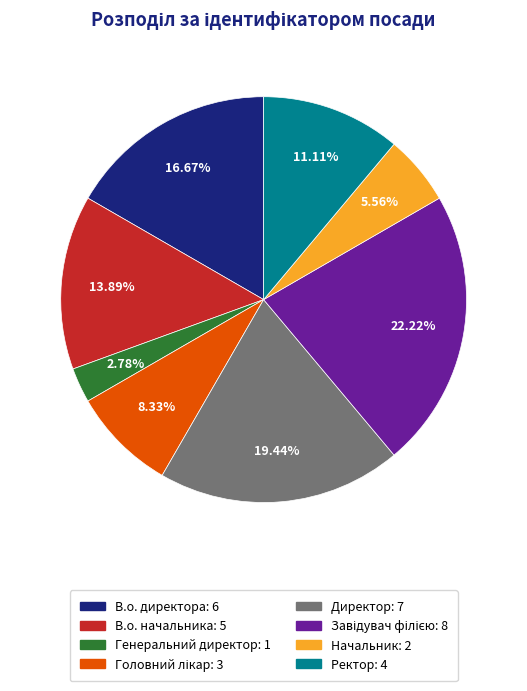

Is there a majority slice in this chart?

No